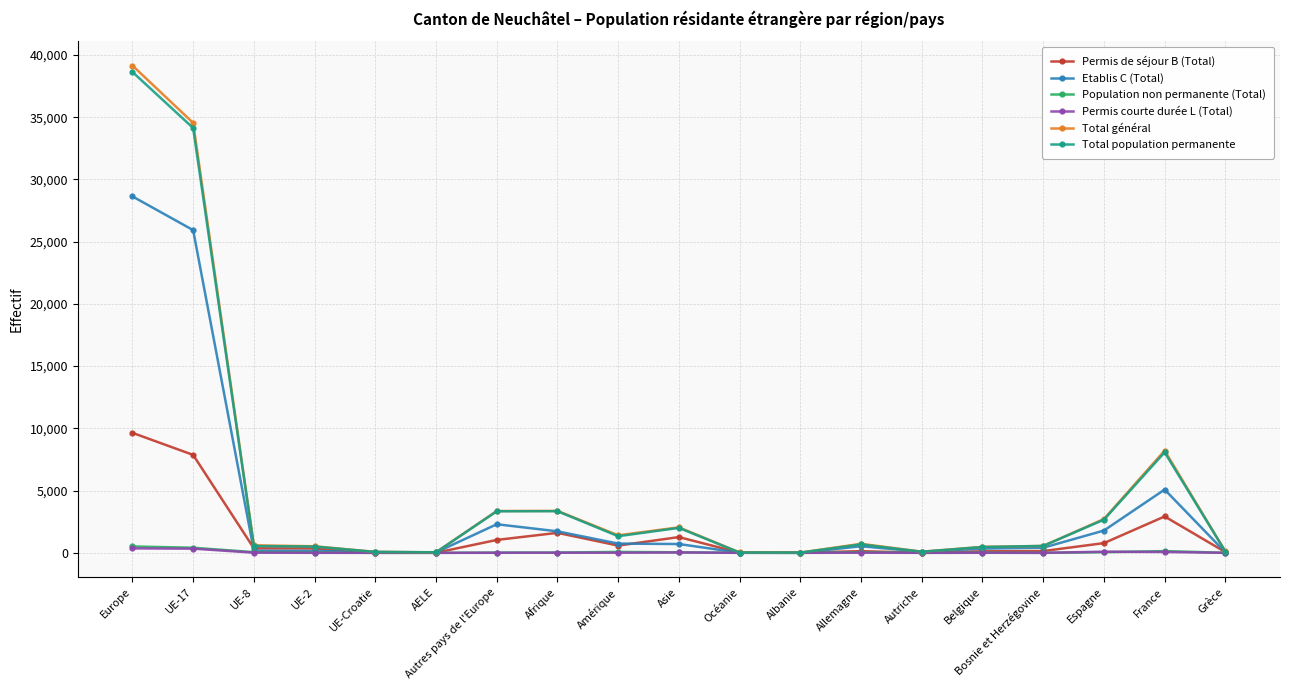

At which label does Permis courte durée L (Total) first exceed 6?

Europe